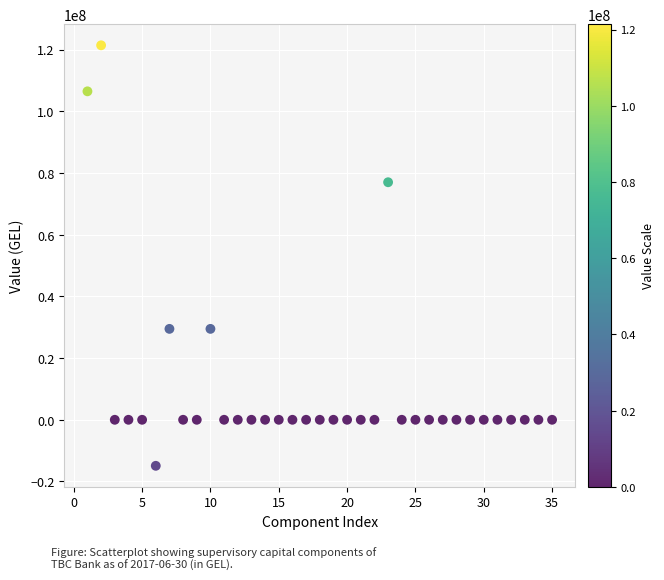

What is the range of Y values (max minus min)?

136287722.4